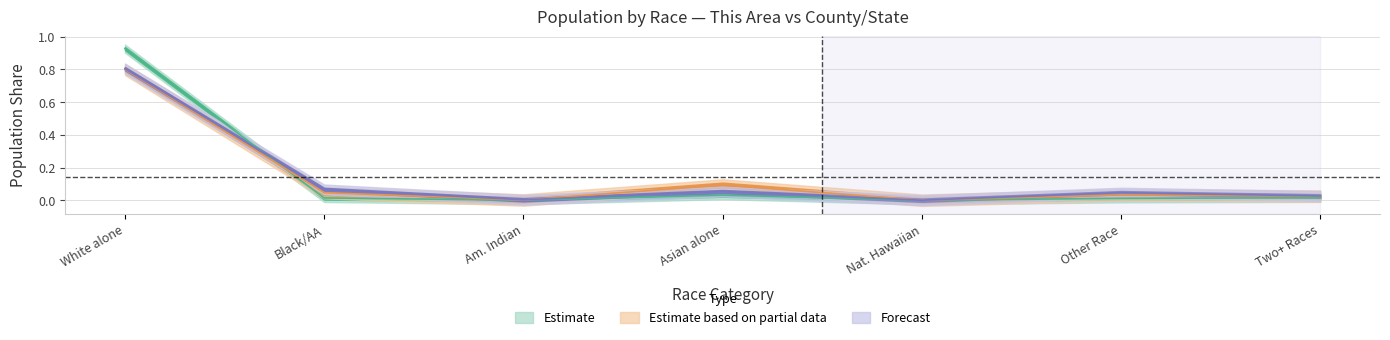

Is the value of This Area at Am. Indian greater than the value of Massachusetts at Am. Indian?

No